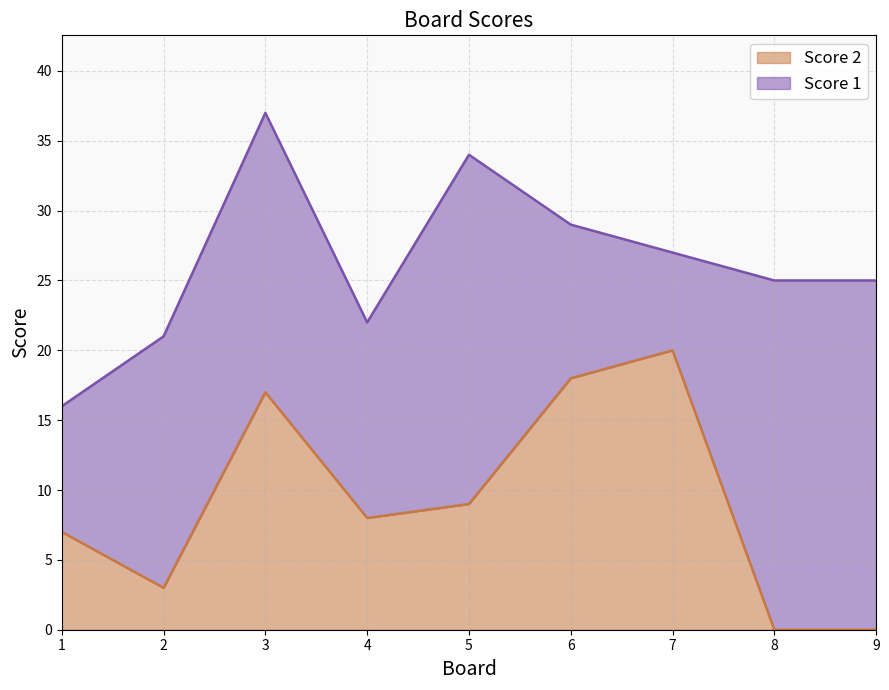

Reading left to right, transcribe the values for Score 2.

7	3	17	8	9	18	20	0	0